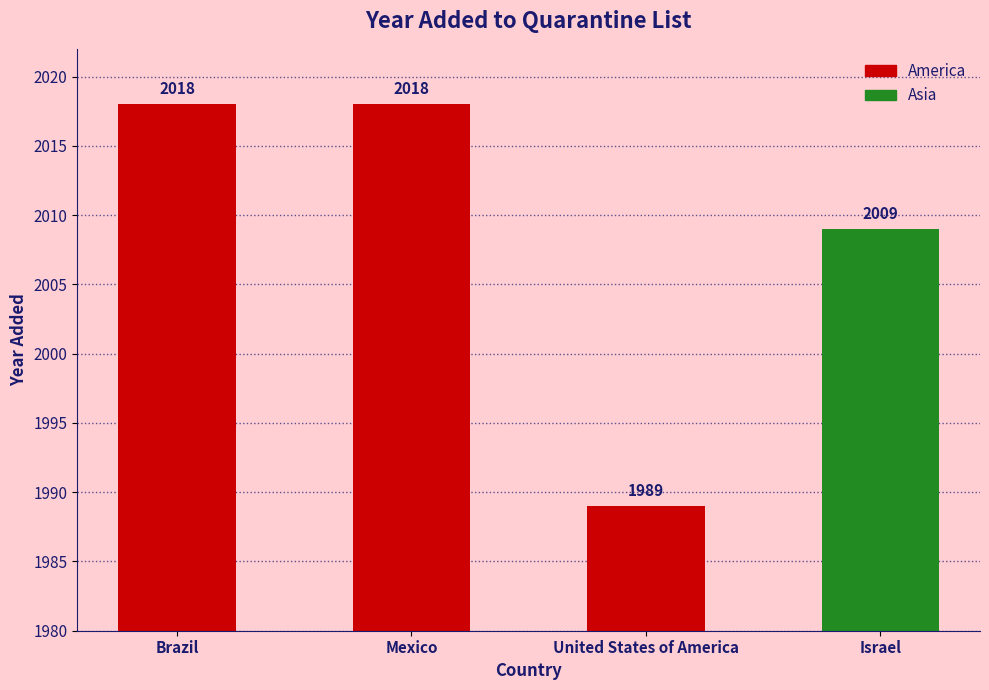

What is the label of the 2nd bar from the right?

United States of America